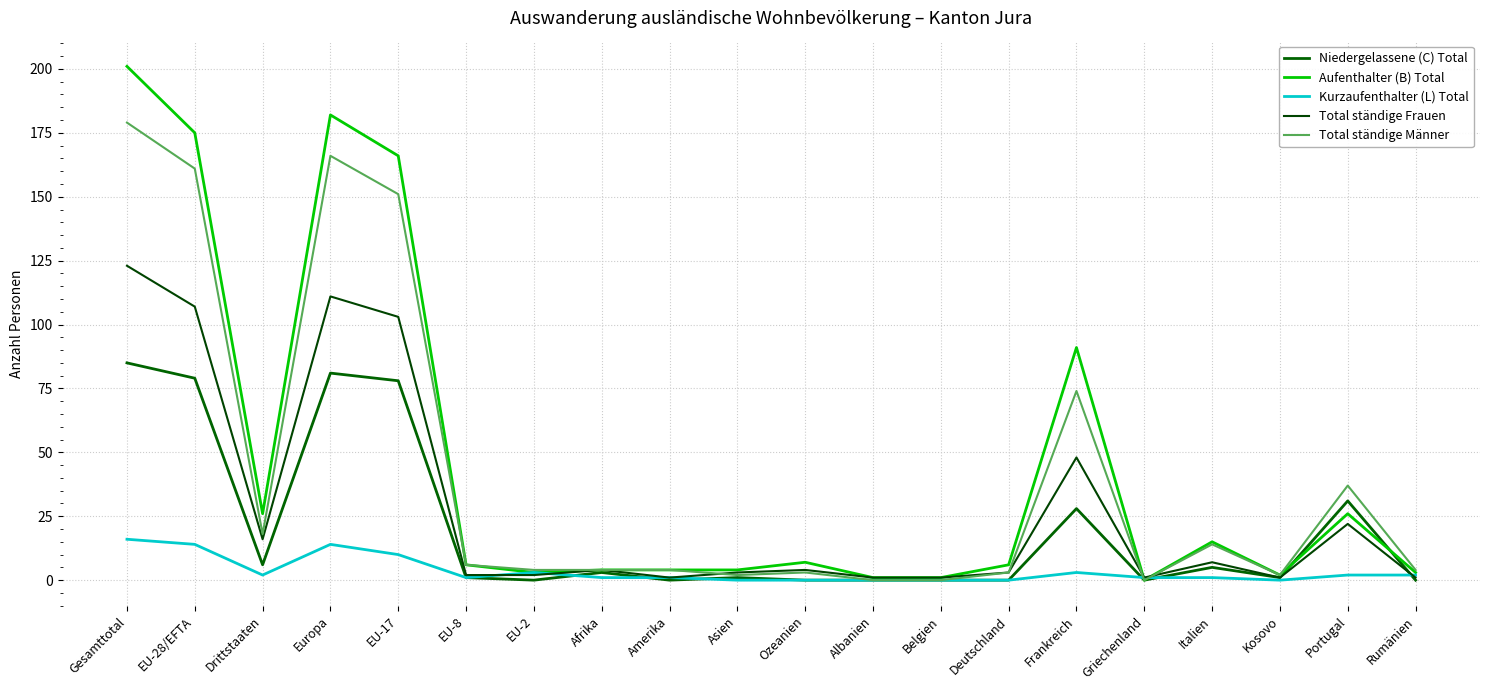

True or false: Total ständige Männer has more than 0 points higher than both neighbors.

True